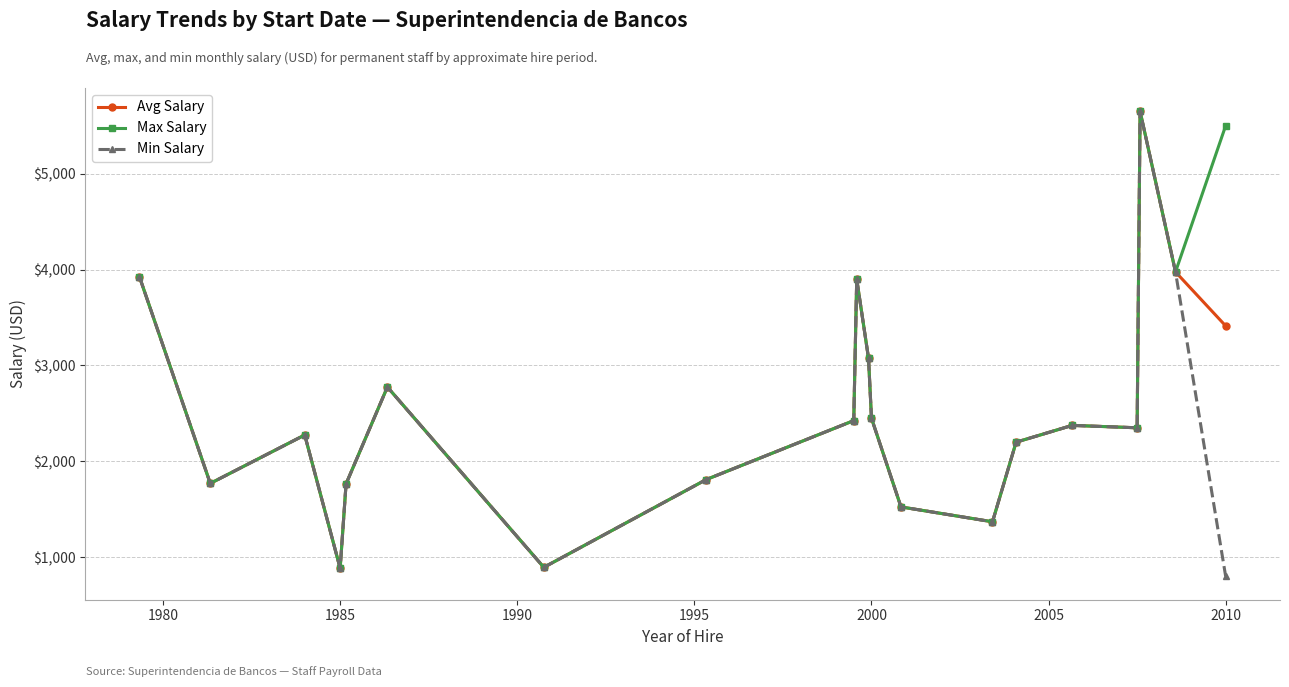

What is the minimum value for Avg Salary?

885